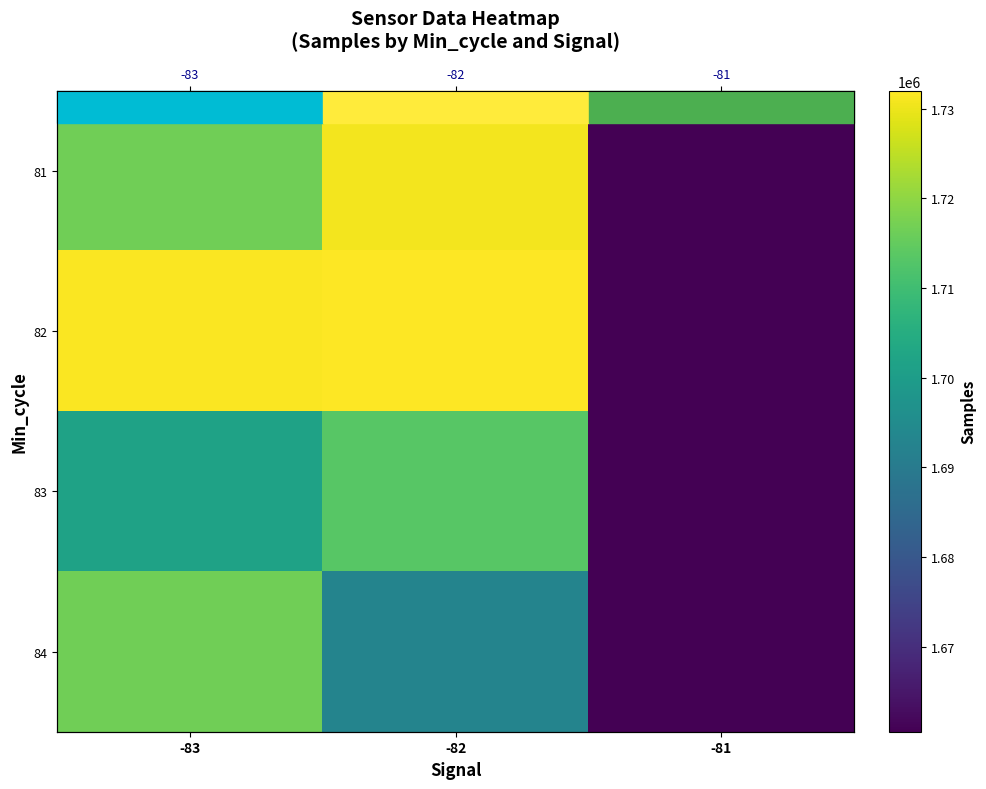

At -81, list the series in order from largest to smallest.

81, 82, 83, 84